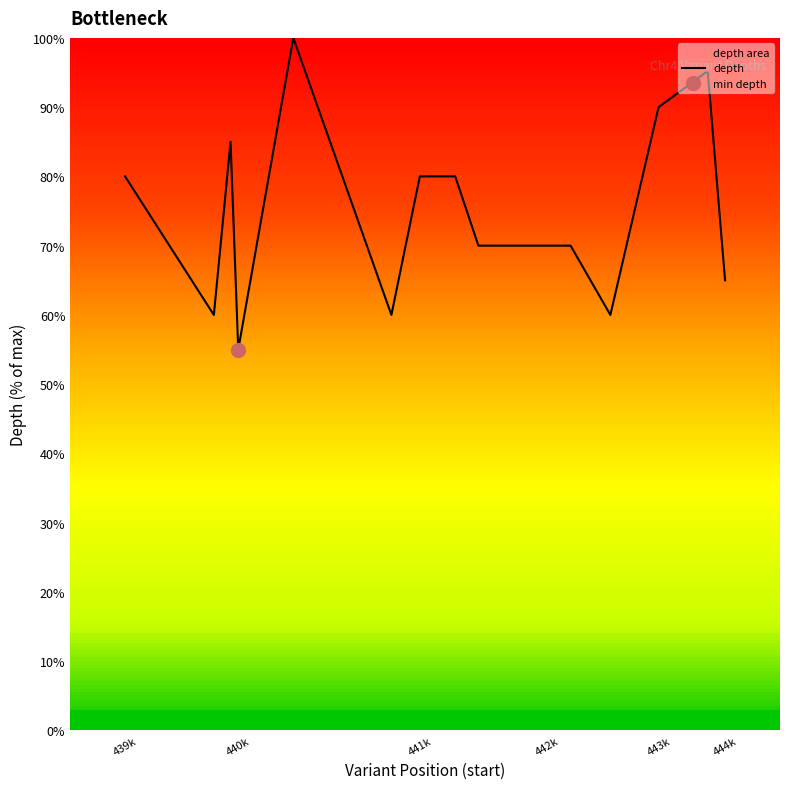

True or false: depth has a value of 80.0 at 441k.

True